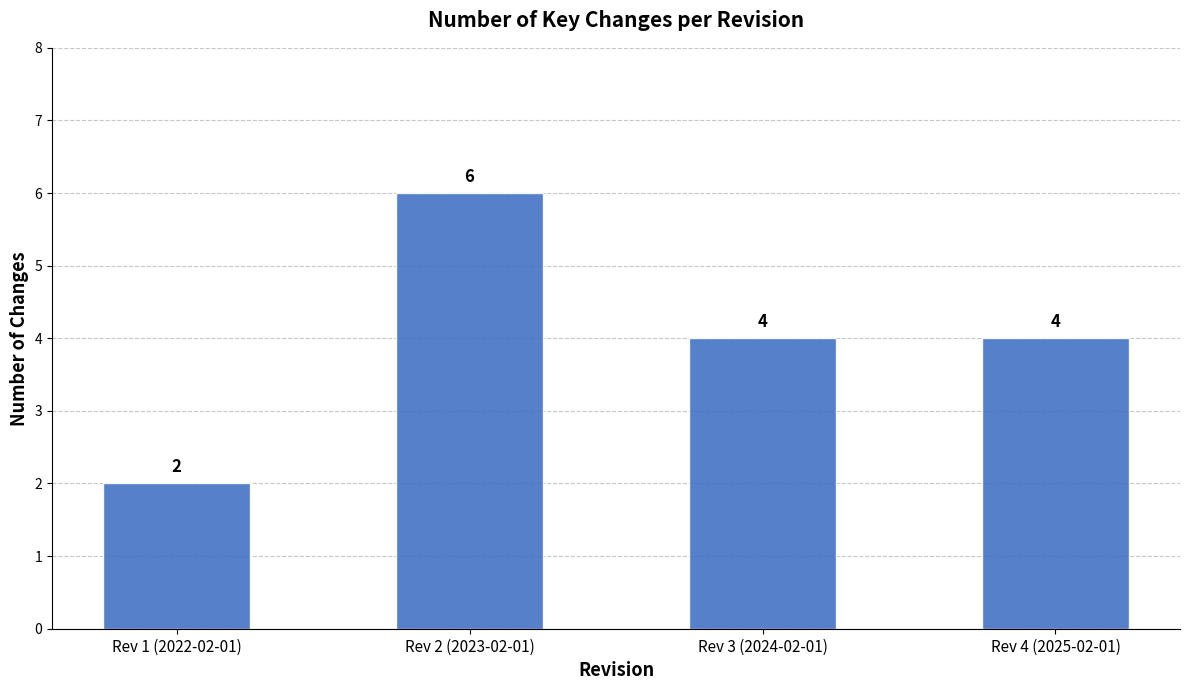

Is it true that the value at Rev 1 (2022-02-01) is 3?

False